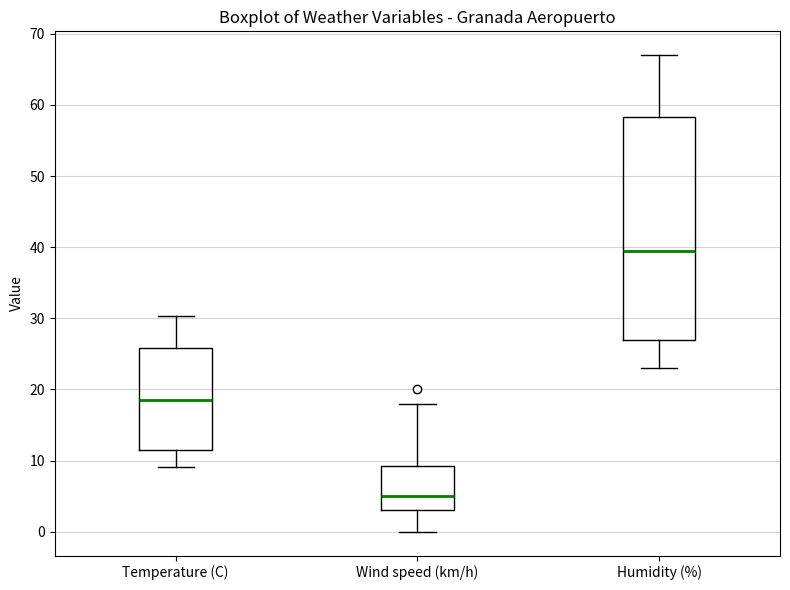

Reading left to right, transcribe this box plot: for each box, give where its median line is, the range the box spans, and where its two whiskers end, as read against the y-axis. The values are not printed on the chart, so give them approximately, as read against the axis.

Temperature (C): median 19, box 11 to 26, whiskers 9 to 30
Wind speed (km/h): median 5, box 3 to 9, whiskers 0 to 18
Humidity (%): median 40, box 27 to 58, whiskers 23 to 67